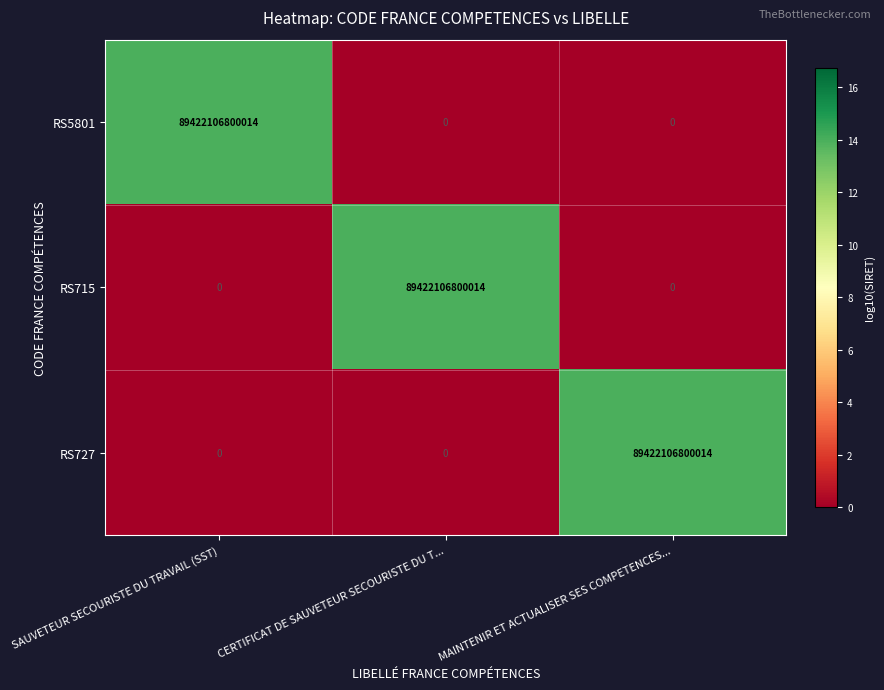

At which label does RS715 reach its peak?

CERTIFICAT DE SAUVETEUR SECOURISTE DU T...